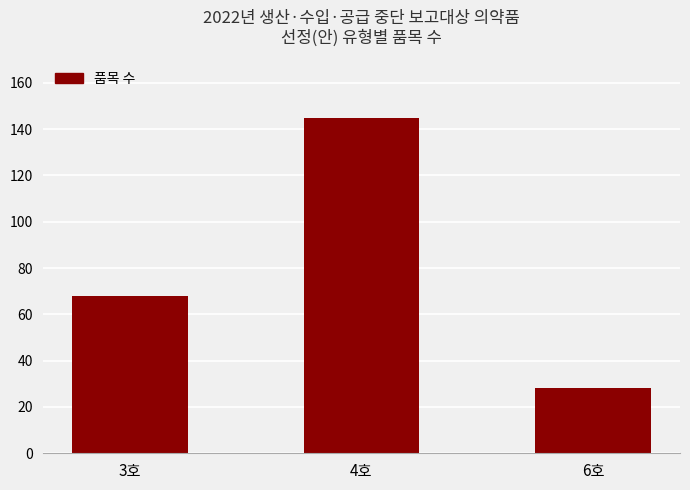

Rank the categories by value from highest to lowest.

4호, 3호, 6호